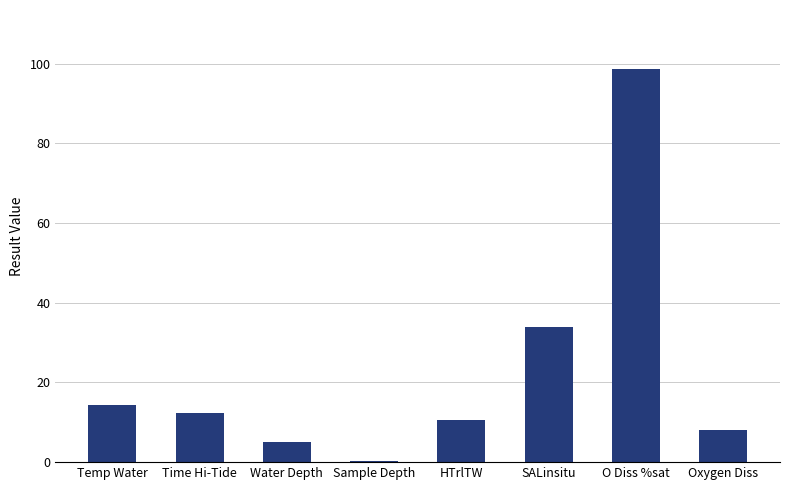

True or false: the data shows 8.2 at Oxygen Diss.

True